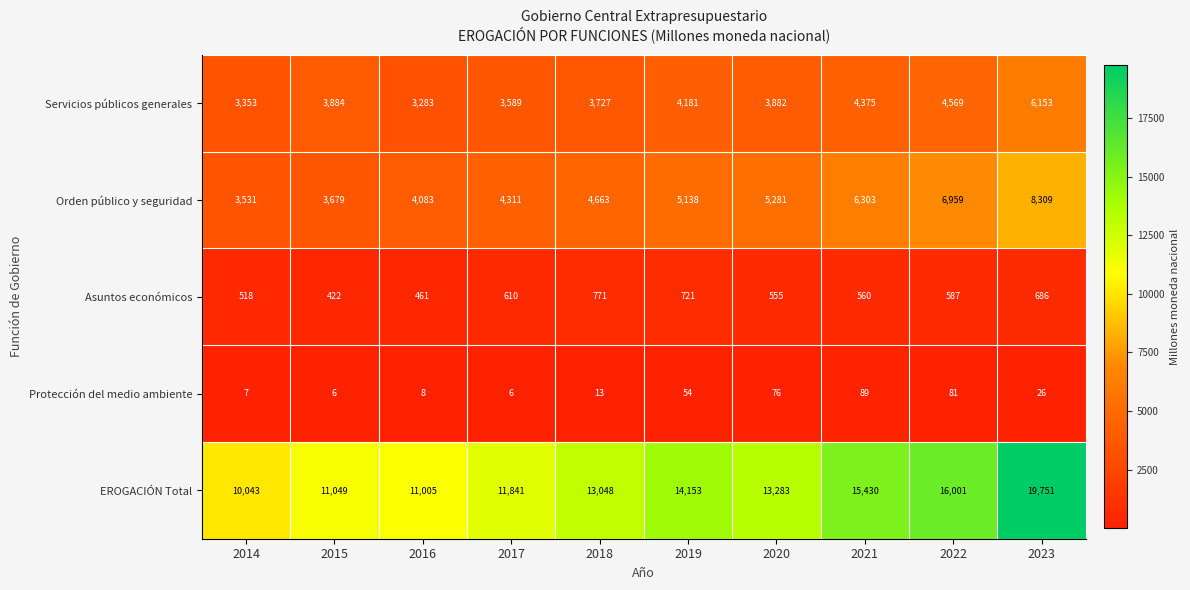

Which series has the largest range (max minus min)?

EROGACIÓN Total